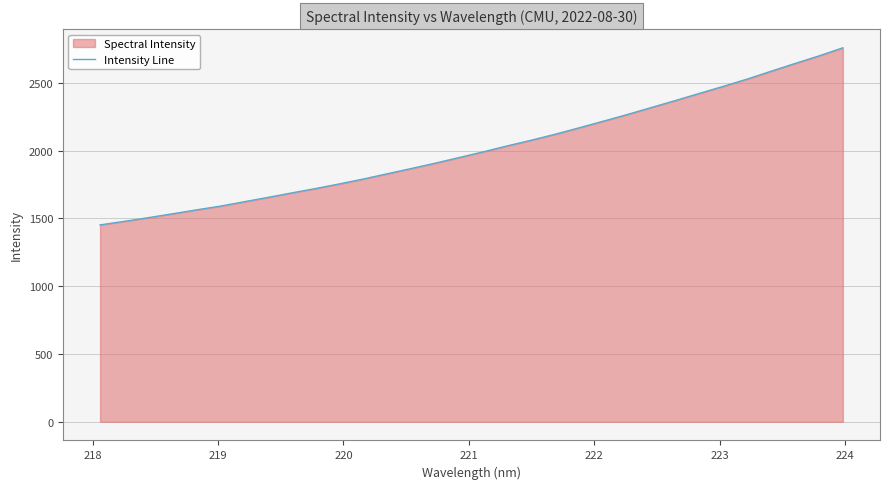

What is the difference between the maximum and minimum values?

1306.5